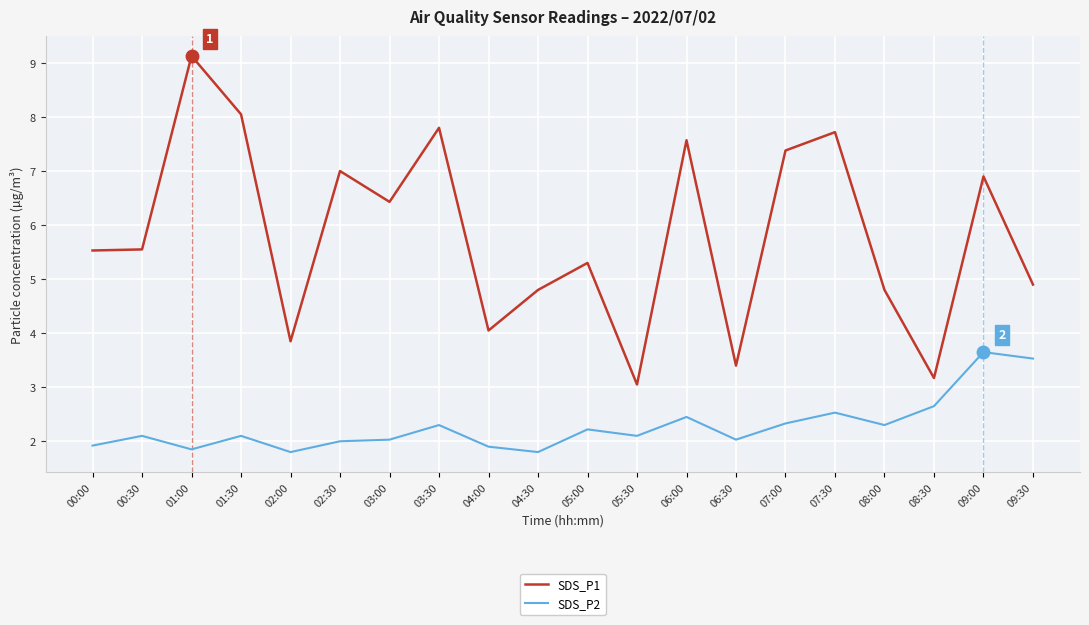

Which series has the widest spread of values?

SDS_P1